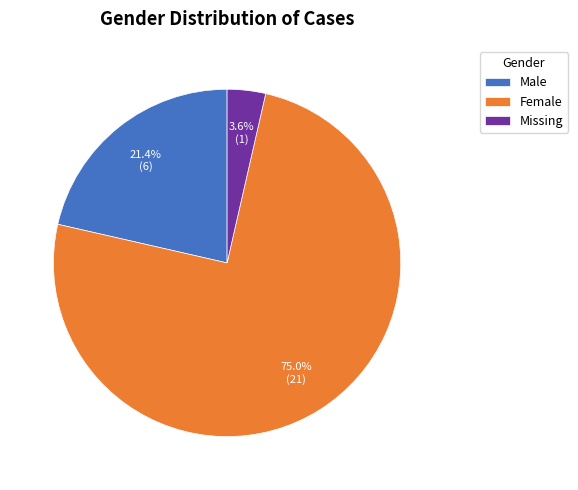

Rank the categories by value from lowest to highest.

Missing, Male, Female